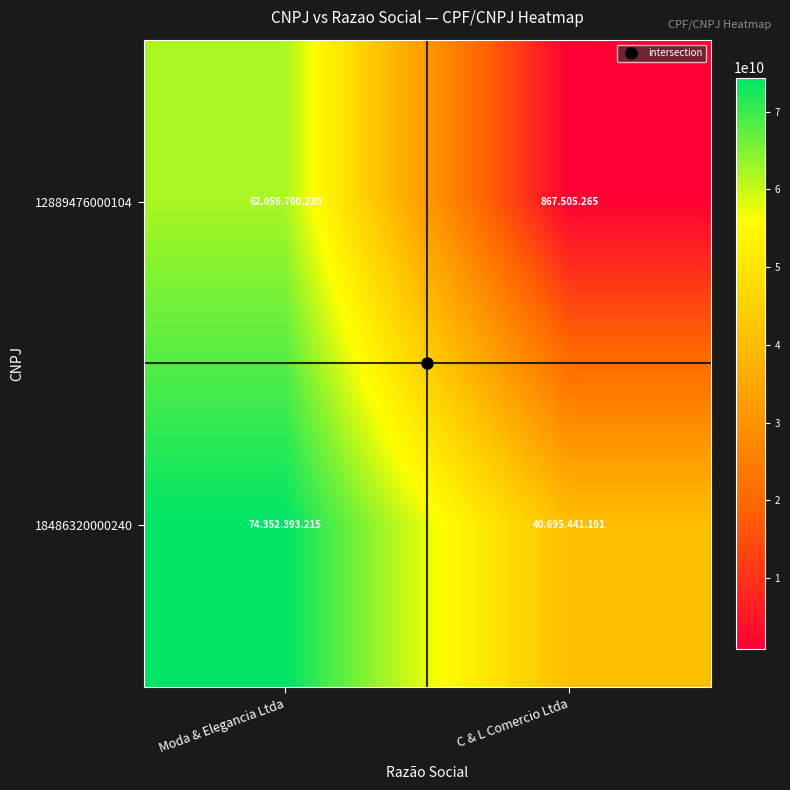

Rank the series by their average value, from highest to lowest.

18486320000240, 12889476000104